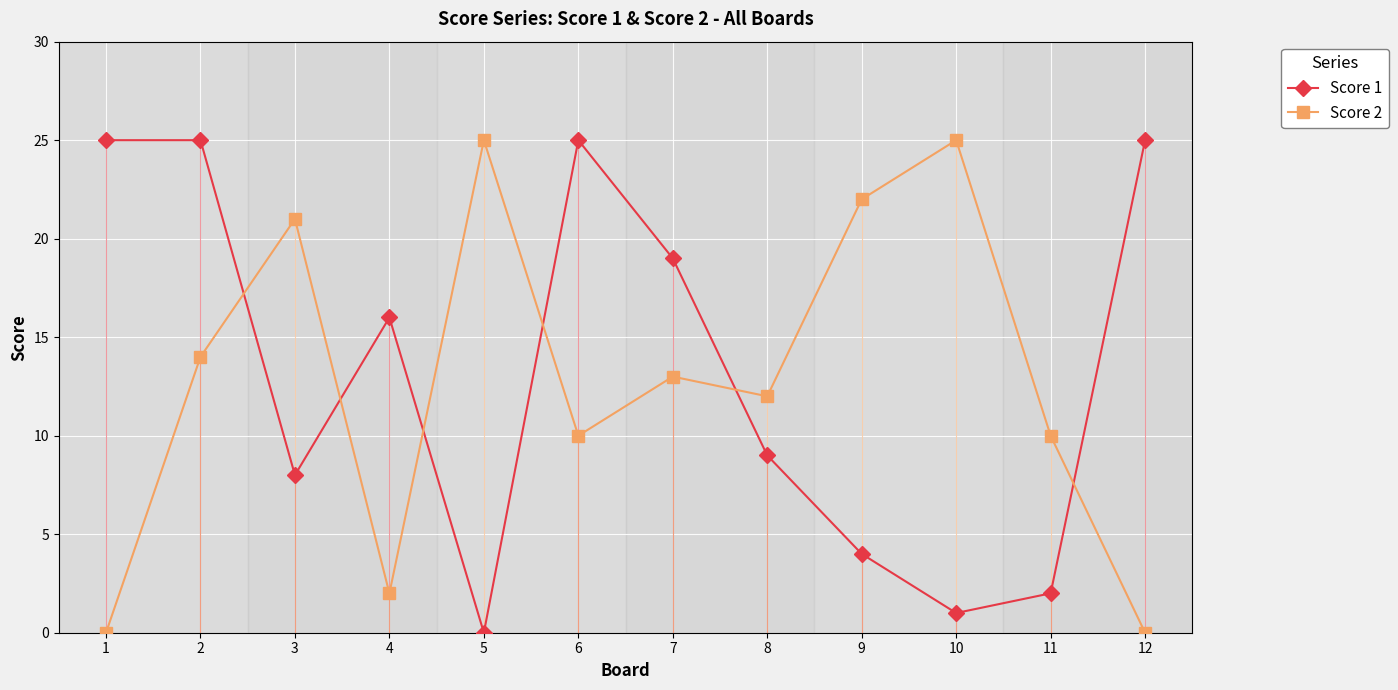

What is the greatest value displayed?

25